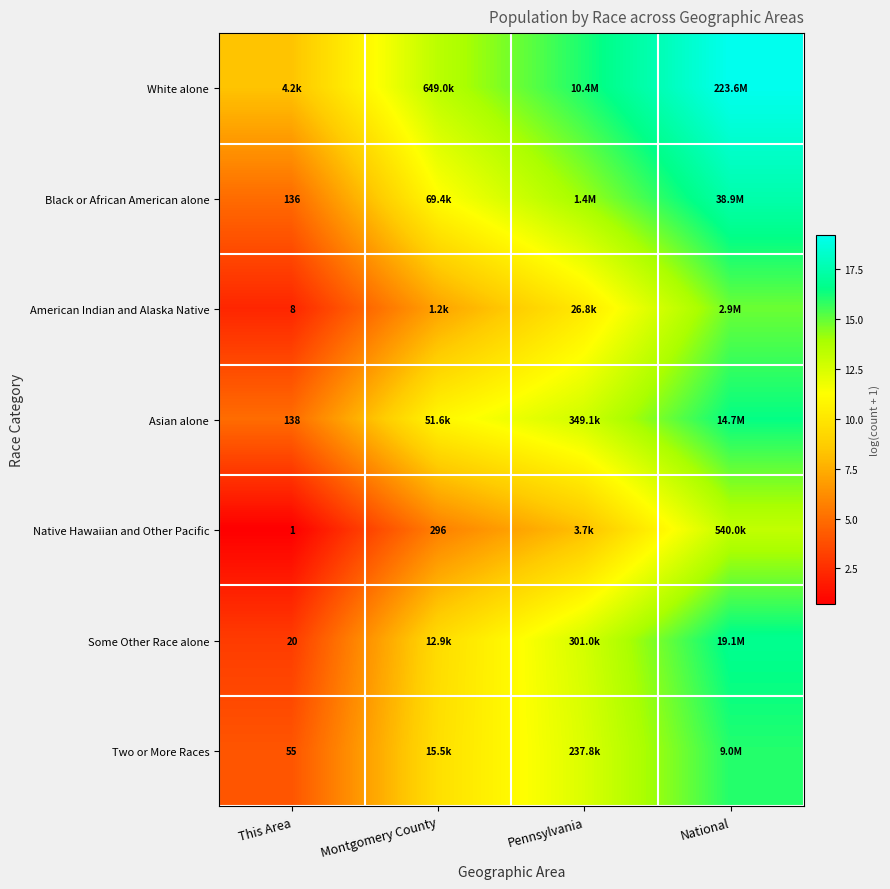

How many data points in White alone are above 16?

2